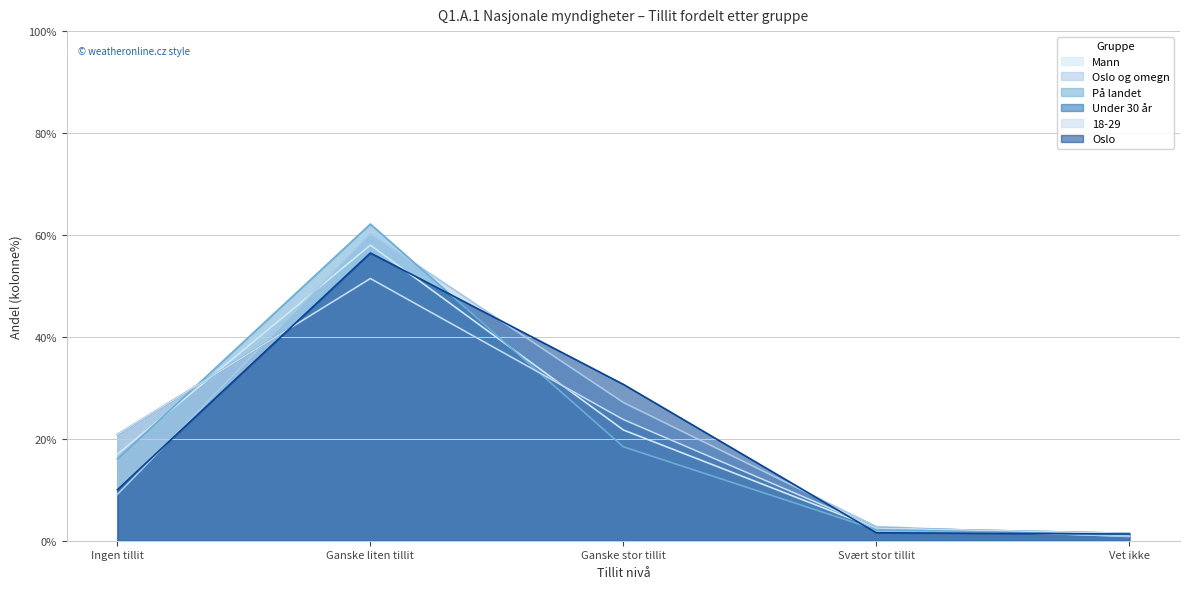

Which series has the largest total across all categories?

På landet